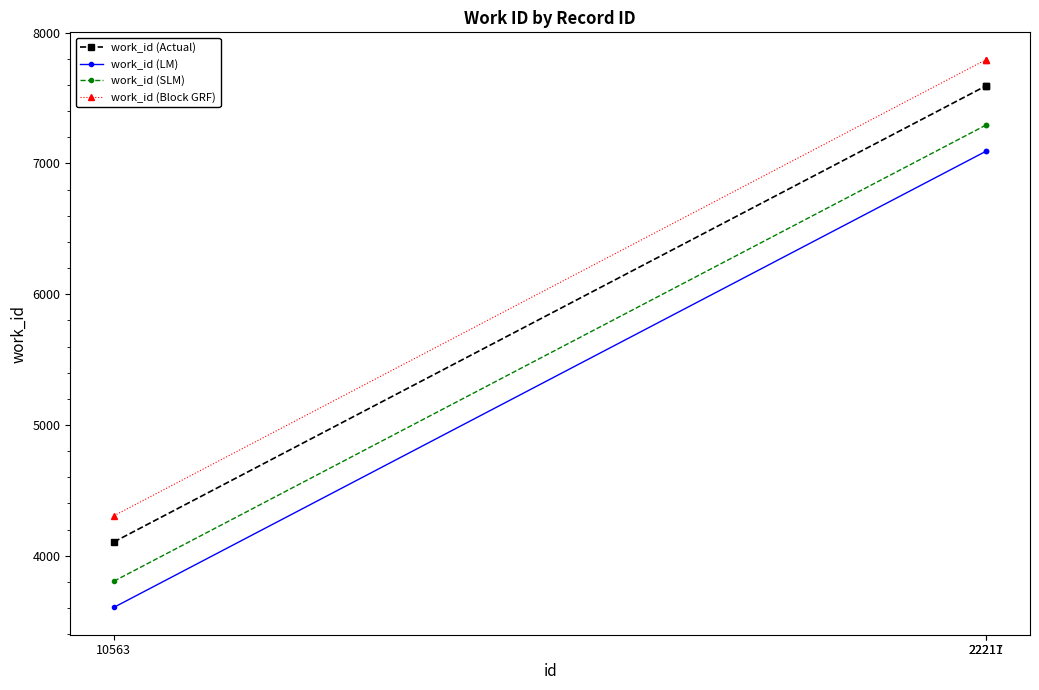

What value does the work_id (SLM) series have at 22217?

7293